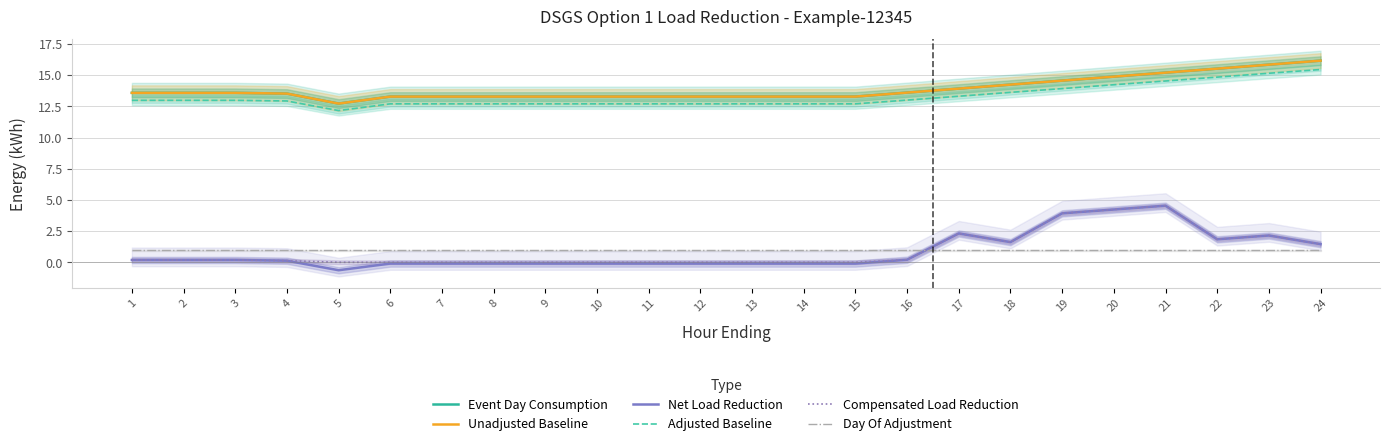

Which label corresponds to the largest value in the chart?

24